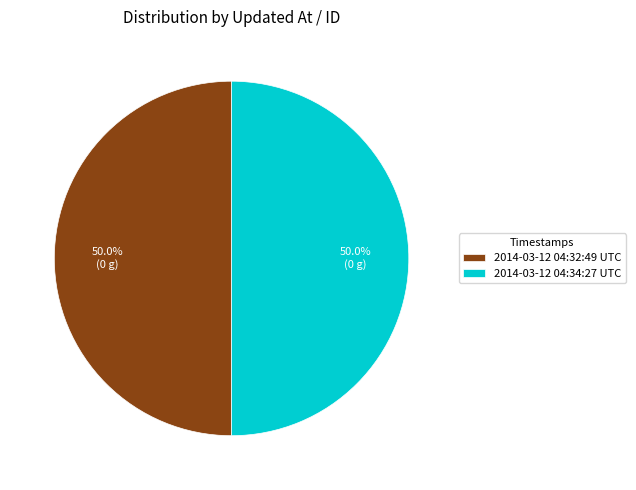

To the nearest percent, what percentage of the pie is 2014-03-12 04:34:27 UTC?

50%